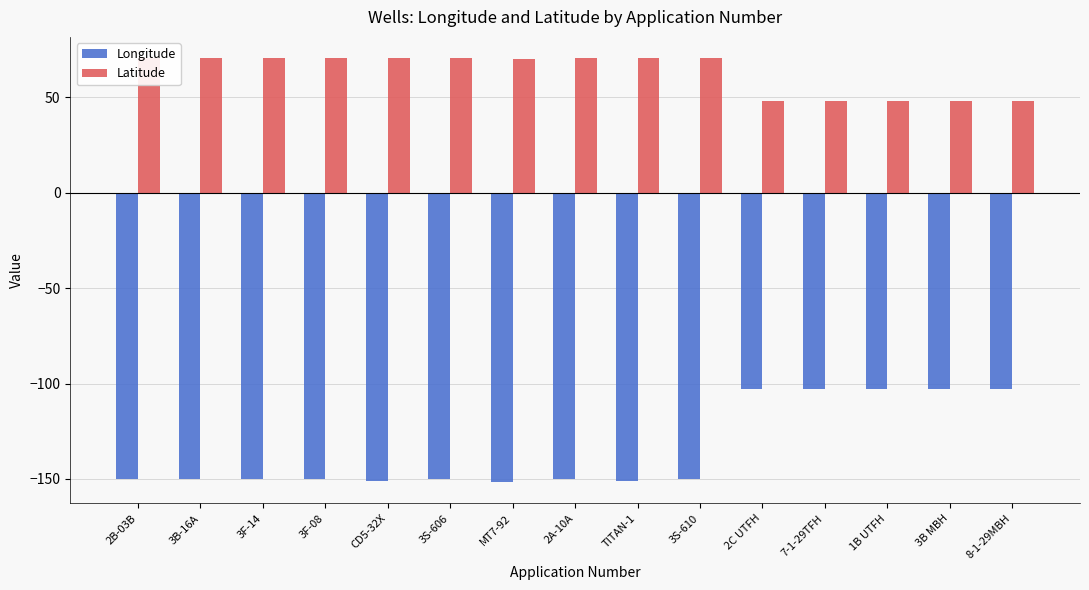

What is the value of the Latitude bar at the 13th from the left?

48.0